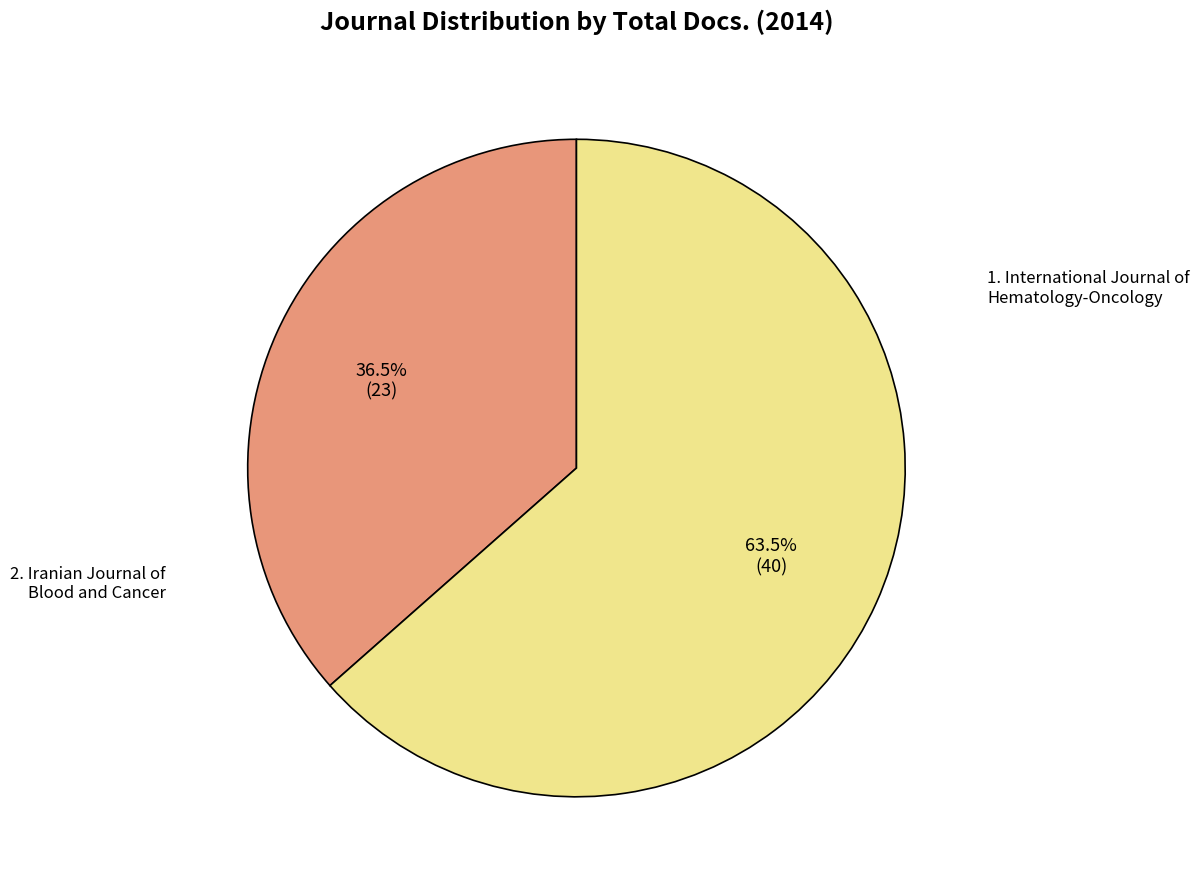

How many slices are in this pie chart?

2